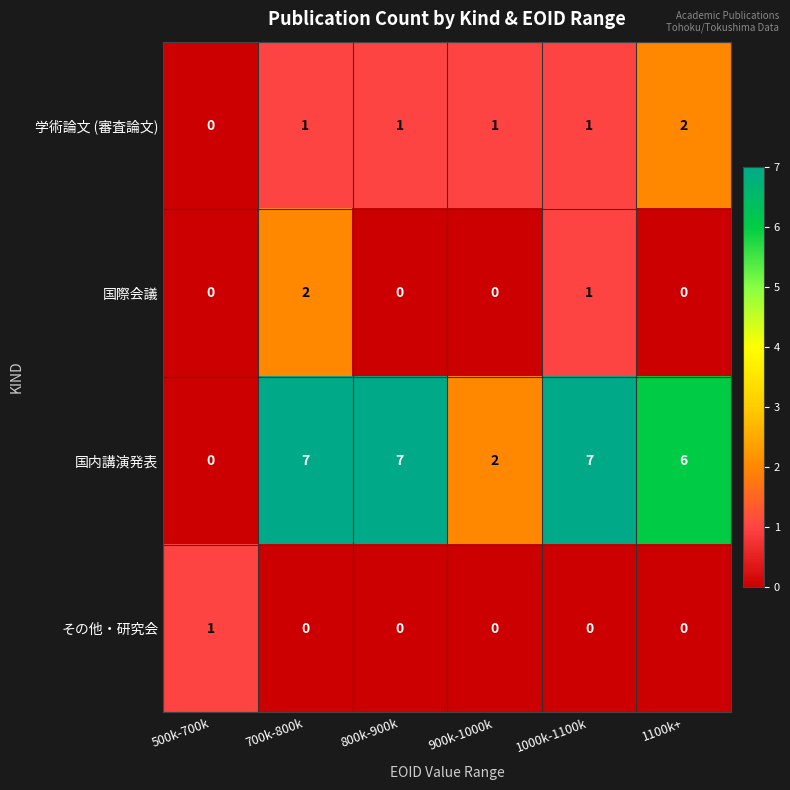

Is it true that 学術論文 (審査論文) equals 1 at 900k-1000k?

True